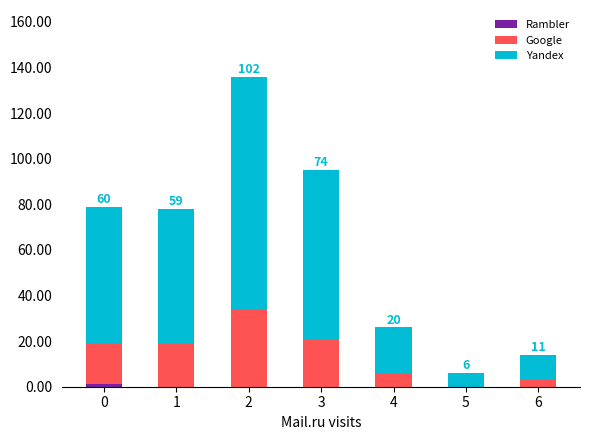

Are the bars grouped side by side (vs. stacked)?

No